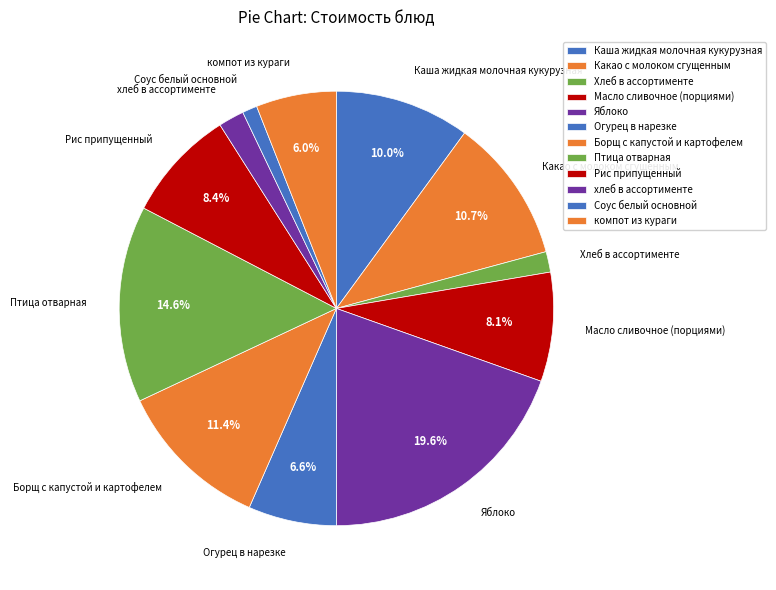

Which has a higher value, компот из кураги or Огурец в нарезке?

Огурец в нарезке